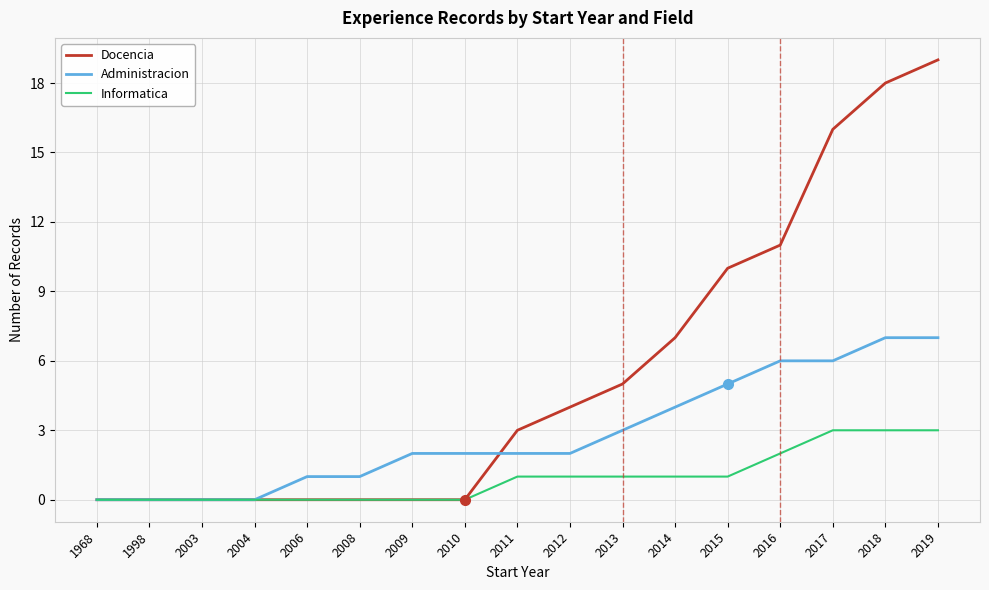

Count the Administracion values in the range 1 to 5.

9